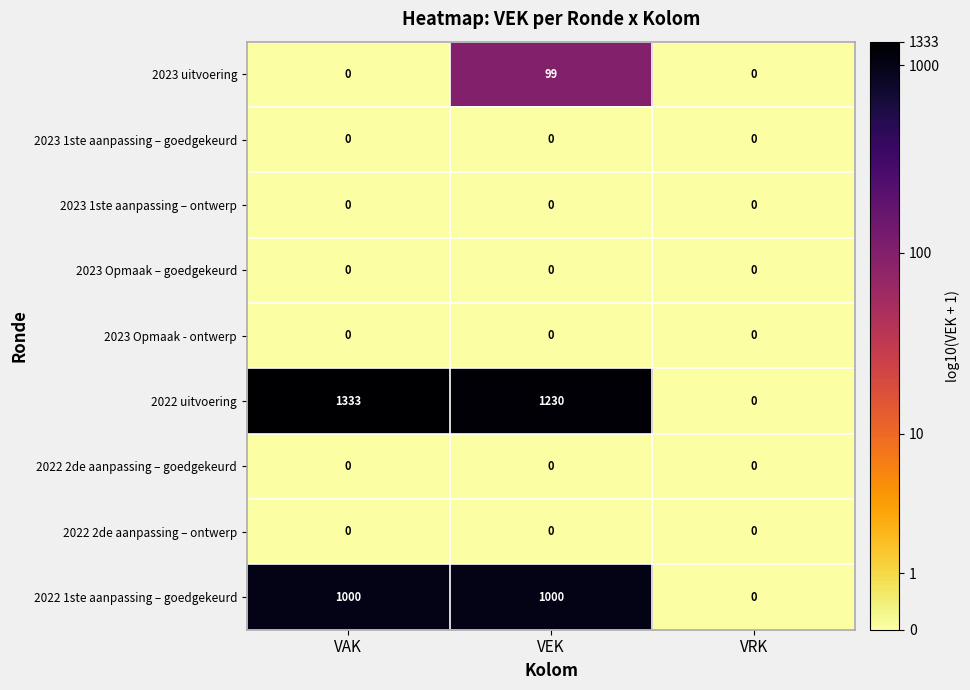

Which series has the largest range (max minus min)?

2022 uitvoering